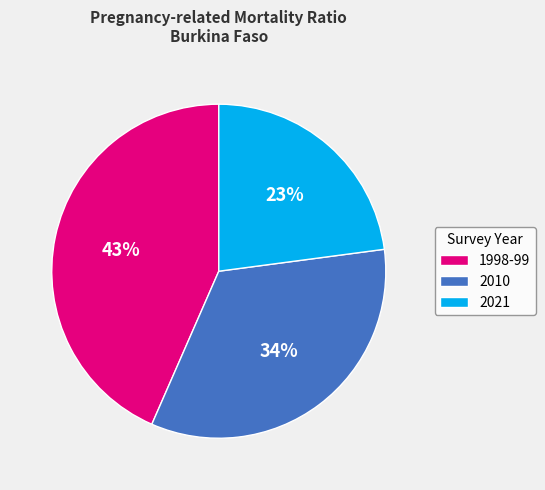

To the nearest percent, what is the difference between the 2021 and 2010 slice percentages?

11%